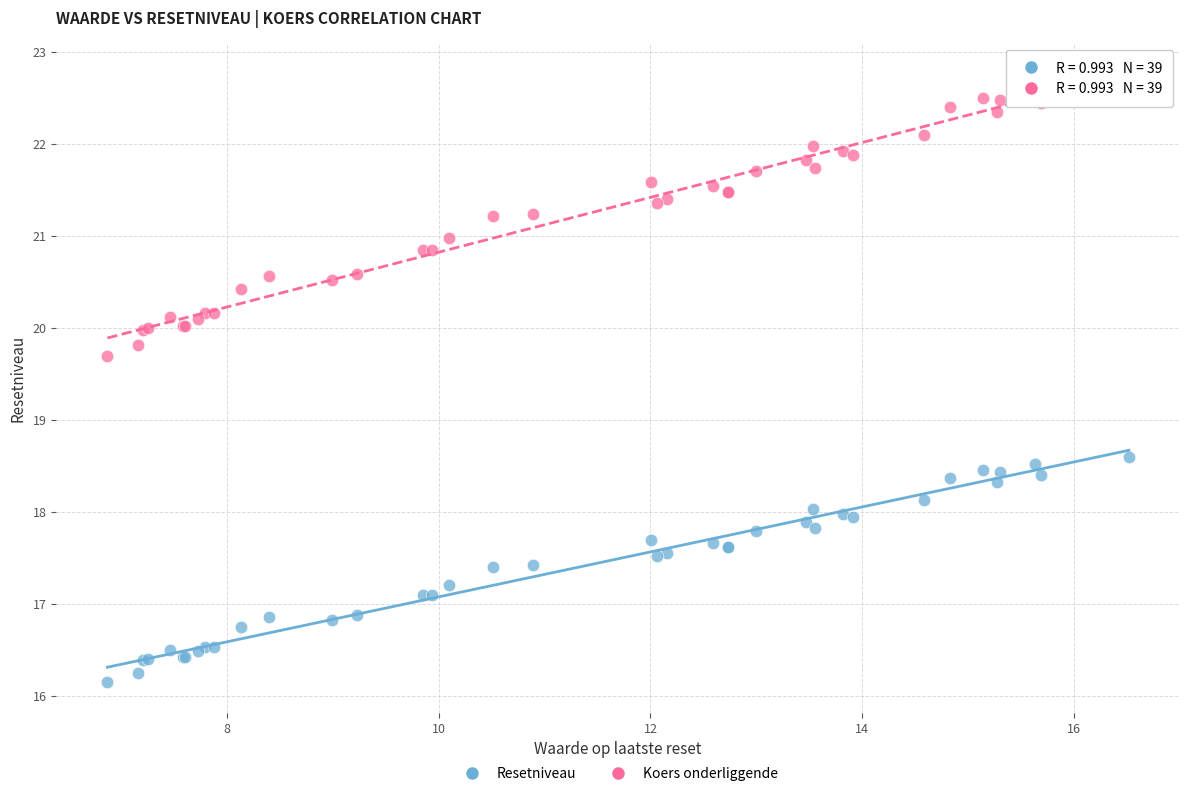

Across all series, what Y value is closest to 19?

18.6